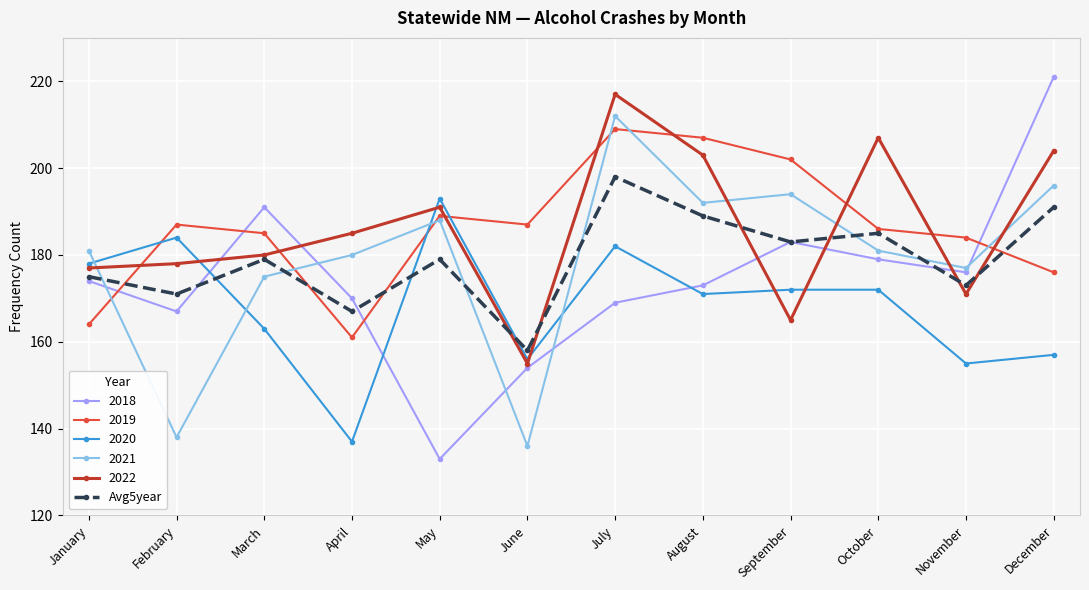

Between January and September, which series saw the biggest shift?

2019